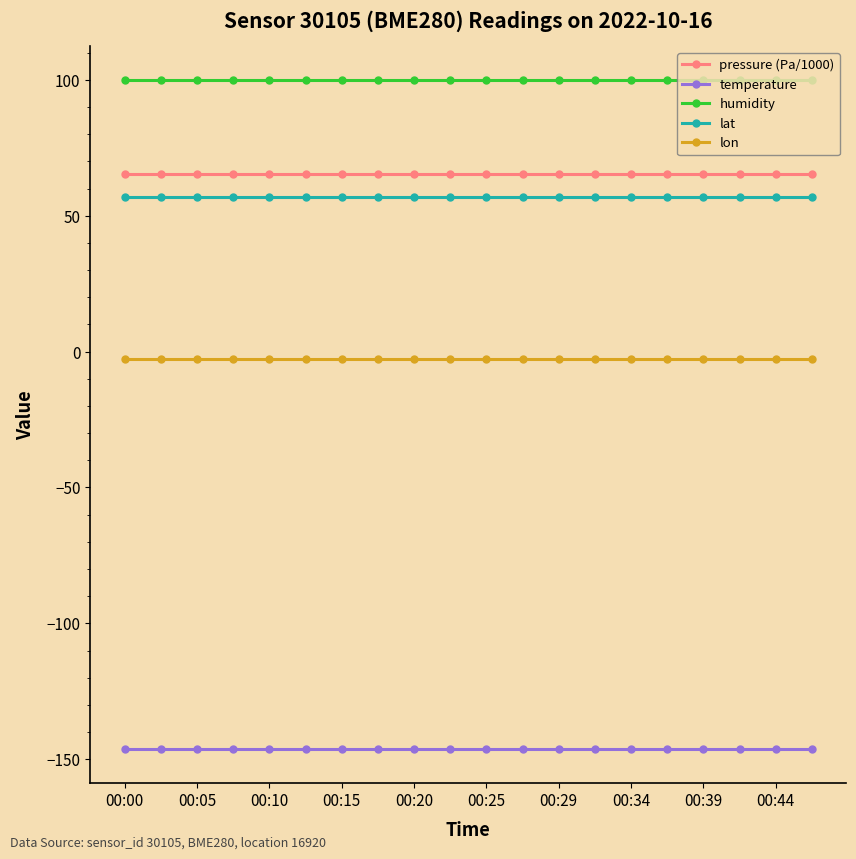

What is the value of the pressure (Pa/1000) point at the 16th from the left?

65.5